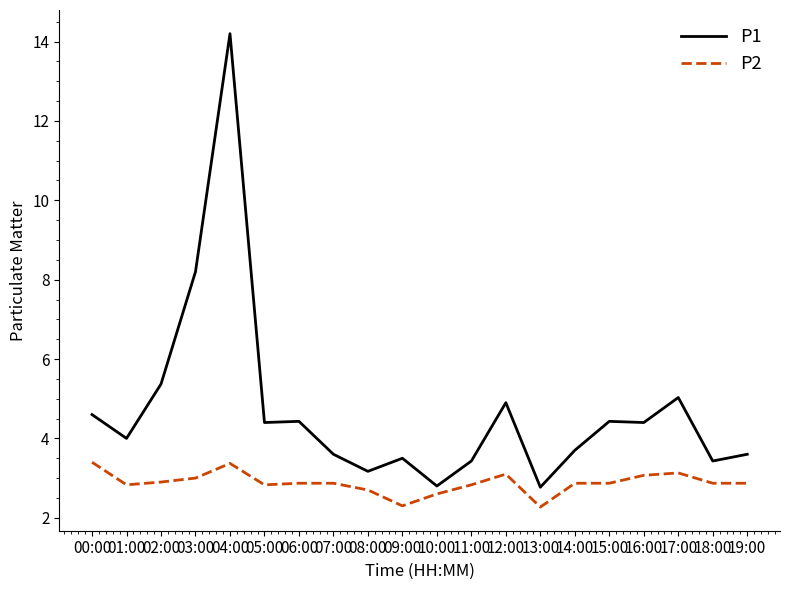

Rank the series by their average value, from lowest to highest.

P2, P1